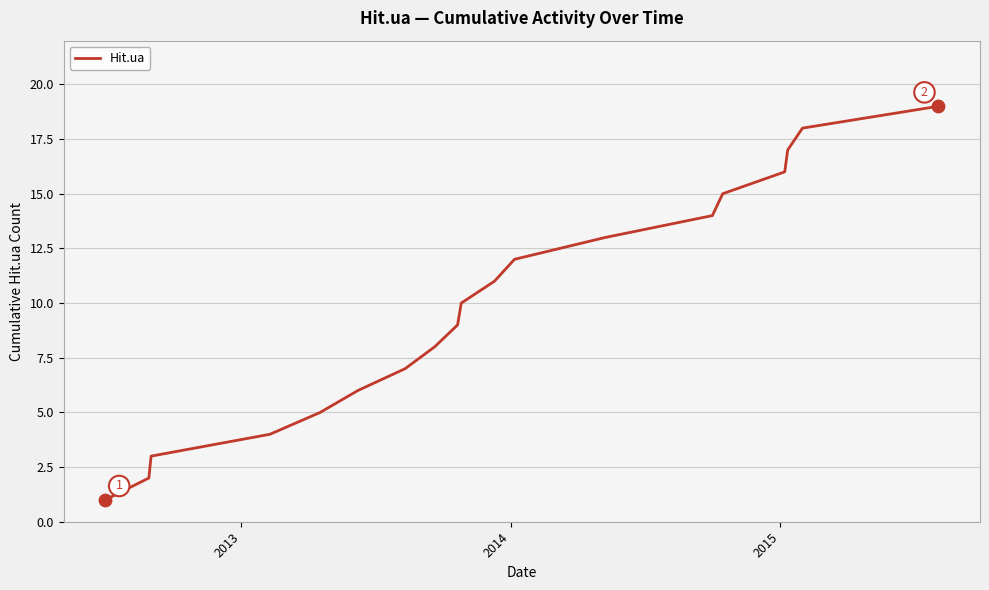

What is the greatest value displayed?

19